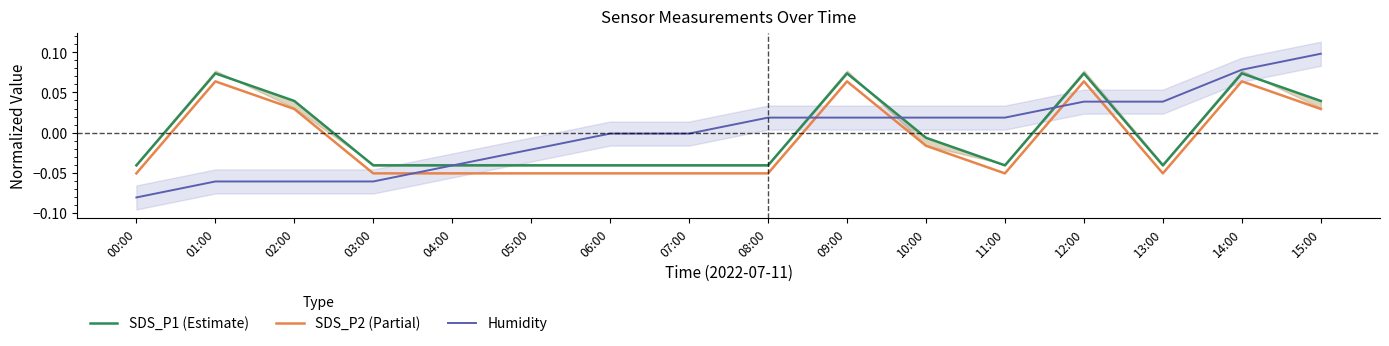

Reading right to left, list all the values displayed in this chart.

SDS_P1 (Estimate): 0.0	0.1	-0.0	0.1	-0.0	-0.0	0.1	-0.0	-0.0	-0.0	-0.0	-0.0	-0.0	0.0	0.1	-0.0
SDS_P2 (Partial): 0.0	0.1	-0.1	0.1	-0.1	-0.0	0.1	-0.1	-0.1	-0.1	-0.1	-0.1	-0.1	0.0	0.1	-0.1
Humidity: 0.1	0.1	0.0	0.0	0.0	0.0	0.0	0.0	-0.0	-0.0	-0.0	-0.0	-0.1	-0.1	-0.1	-0.1